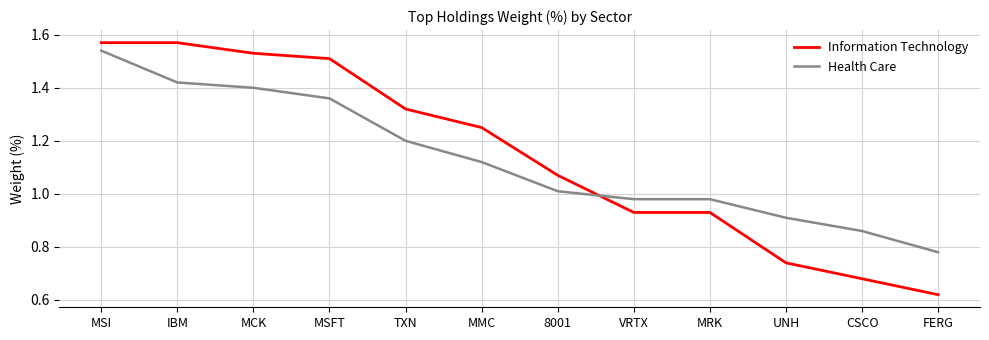

The Information Technology series shows 1.4 at 8001. True or false?

False